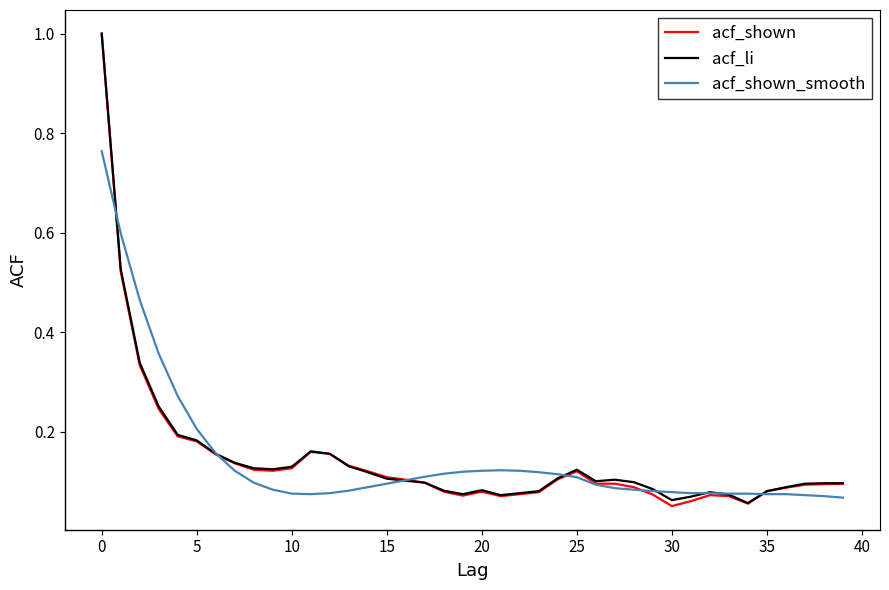

What is the maximum value shown in the chart?

1.0